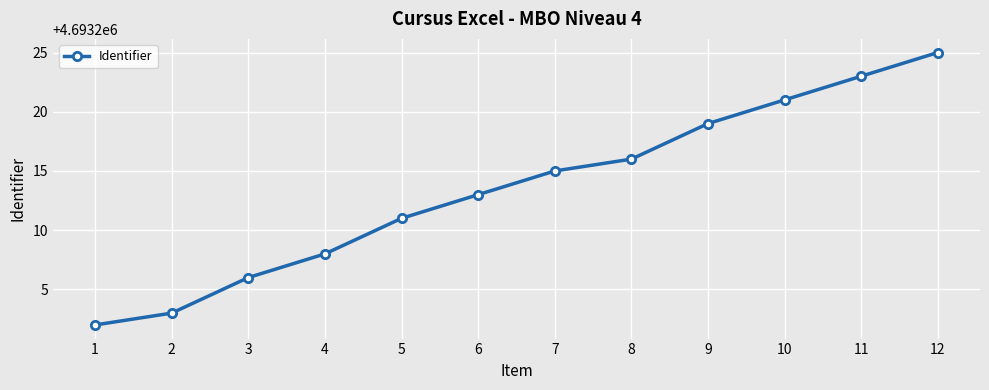

List the labels in order of value, smallest first.

1, 2, 3, 4, 5, 6, 7, 8, 9, 10, 11, 12